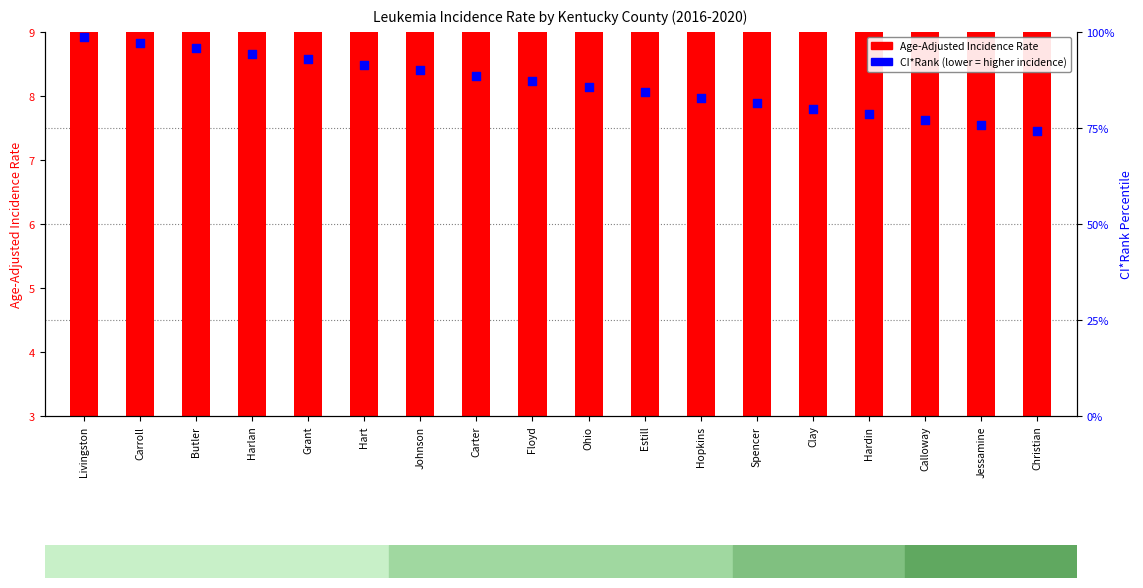

What is the total value across all series at Harlan?

116.2